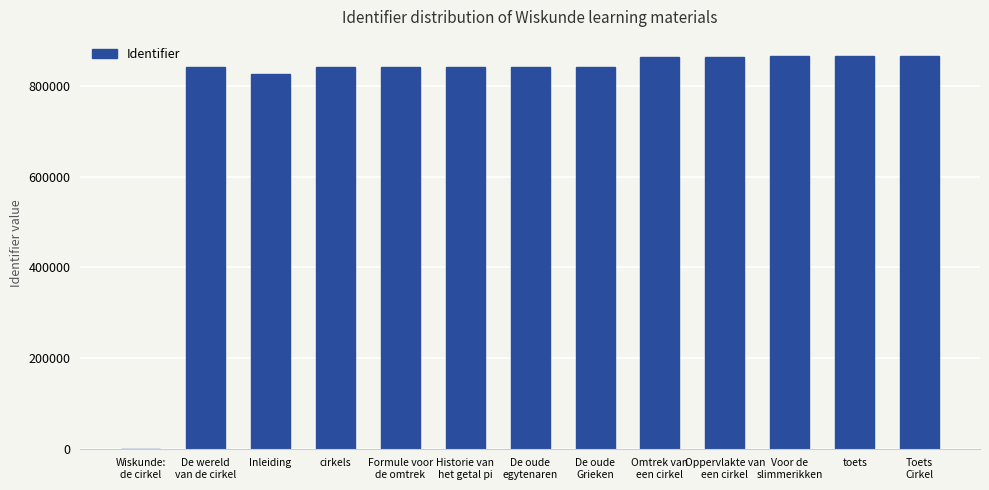

True or false: the data shows 827620 at Inleiding.

True